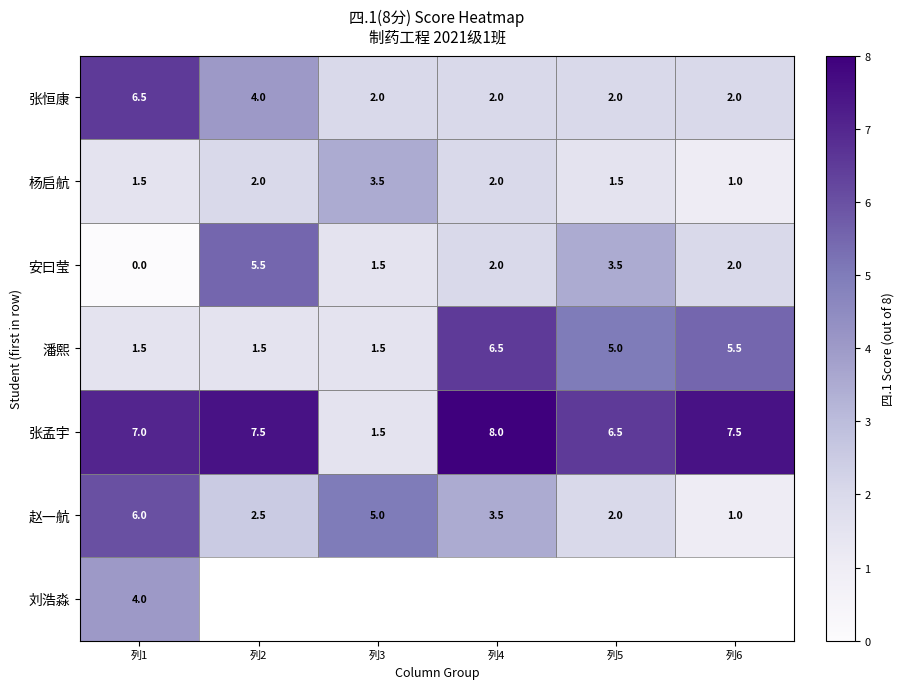

How many data points does each series have?

6